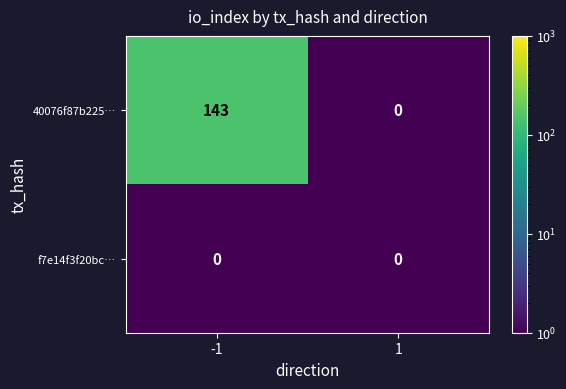

Is it true that 40076f87b225… equals 143 at -1?

True